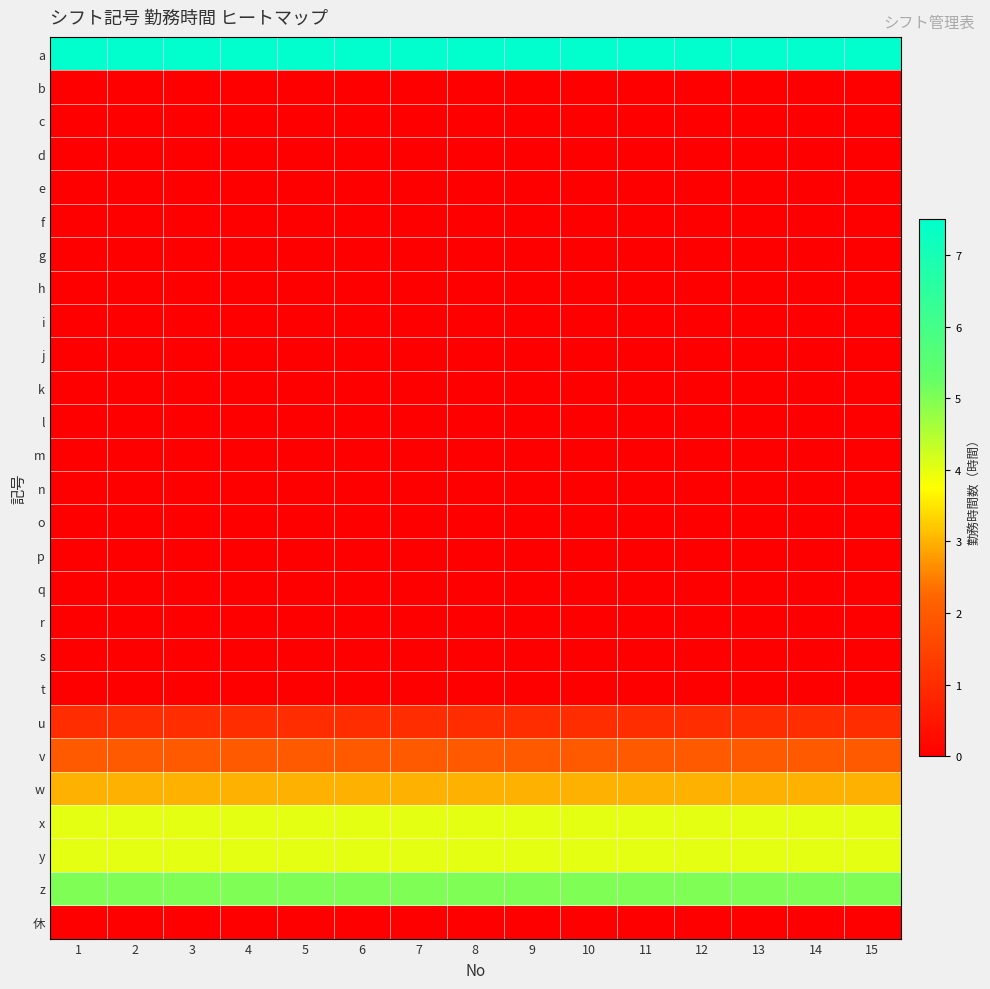

Reading left to right, extract all data points from this chart.

a: 1=7.5	2=7.5	3=7.5	4=7.5	5=7.5	6=7.5	7=7.5	8=7.5	9=7.5	10=7.5	11=7.5	12=7.5	13=7.5	14=7.5	15=7.5
b: 1=0.0	2=0.0	3=0.0	4=0.0	5=0.0	6=0.0	7=0.0	8=0.0	9=0.0	10=0.0	11=0.0	12=0.0	13=0.0	14=0.0	15=0.0
c: 1=0.0	2=0.0	3=0.0	4=0.0	5=0.0	6=0.0	7=0.0	8=0.0	9=0.0	10=0.0	11=0.0	12=0.0	13=0.0	14=0.0	15=0.0
d: 1=0.0	2=0.0	3=0.0	4=0.0	5=0.0	6=0.0	7=0.0	8=0.0	9=0.0	10=0.0	11=0.0	12=0.0	13=0.0	14=0.0	15=0.0
e: 1=0.0	2=0.0	3=0.0	4=0.0	5=0.0	6=0.0	7=0.0	8=0.0	9=0.0	10=0.0	11=0.0	12=0.0	13=0.0	14=0.0	15=0.0
f: 1=0.0	2=0.0	3=0.0	4=0.0	5=0.0	6=0.0	7=0.0	8=0.0	9=0.0	10=0.0	11=0.0	12=0.0	13=0.0	14=0.0	15=0.0
g: 1=0.0	2=0.0	3=0.0	4=0.0	5=0.0	6=0.0	7=0.0	8=0.0	9=0.0	10=0.0	11=0.0	12=0.0	13=0.0	14=0.0	15=0.0
h: 1=0.0	2=0.0	3=0.0	4=0.0	5=0.0	6=0.0	7=0.0	8=0.0	9=0.0	10=0.0	11=0.0	12=0.0	13=0.0	14=0.0	15=0.0
i: 1=0.0	2=0.0	3=0.0	4=0.0	5=0.0	6=0.0	7=0.0	8=0.0	9=0.0	10=0.0	11=0.0	12=0.0	13=0.0	14=0.0	15=0.0
j: 1=0.0	2=0.0	3=0.0	4=0.0	5=0.0	6=0.0	7=0.0	8=0.0	9=0.0	10=0.0	11=0.0	12=0.0	13=0.0	14=0.0	15=0.0
k: 1=0.0	2=0.0	3=0.0	4=0.0	5=0.0	6=0.0	7=0.0	8=0.0	9=0.0	10=0.0	11=0.0	12=0.0	13=0.0	14=0.0	15=0.0
l: 1=0.0	2=0.0	3=0.0	4=0.0	5=0.0	6=0.0	7=0.0	8=0.0	9=0.0	10=0.0	11=0.0	12=0.0	13=0.0	14=0.0	15=0.0
m: 1=0.0	2=0.0	3=0.0	4=0.0	5=0.0	6=0.0	7=0.0	8=0.0	9=0.0	10=0.0	11=0.0	12=0.0	13=0.0	14=0.0	15=0.0
n: 1=0.0	2=0.0	3=0.0	4=0.0	5=0.0	6=0.0	7=0.0	8=0.0	9=0.0	10=0.0	11=0.0	12=0.0	13=0.0	14=0.0	15=0.0
o: 1=0.0	2=0.0	3=0.0	4=0.0	5=0.0	6=0.0	7=0.0	8=0.0	9=0.0	10=0.0	11=0.0	12=0.0	13=0.0	14=0.0	15=0.0
p: 1=0.0	2=0.0	3=0.0	4=0.0	5=0.0	6=0.0	7=0.0	8=0.0	9=0.0	10=0.0	11=0.0	12=0.0	13=0.0	14=0.0	15=0.0
q: 1=0.0	2=0.0	3=0.0	4=0.0	5=0.0	6=0.0	7=0.0	8=0.0	9=0.0	10=0.0	11=0.0	12=0.0	13=0.0	14=0.0	15=0.0
r: 1=0.0	2=0.0	3=0.0	4=0.0	5=0.0	6=0.0	7=0.0	8=0.0	9=0.0	10=0.0	11=0.0	12=0.0	13=0.0	14=0.0	15=0.0
s: 1=0.0	2=0.0	3=0.0	4=0.0	5=0.0	6=0.0	7=0.0	8=0.0	9=0.0	10=0.0	11=0.0	12=0.0	13=0.0	14=0.0	15=0.0
t: 1=0.0	2=0.0	3=0.0	4=0.0	5=0.0	6=0.0	7=0.0	8=0.0	9=0.0	10=0.0	11=0.0	12=0.0	13=0.0	14=0.0	15=0.0
u: 1=1.0	2=1.0	3=1.0	4=1.0	5=1.0	6=1.0	7=1.0	8=1.0	9=1.0	10=1.0	11=1.0	12=1.0	13=1.0	14=1.0	15=1.0
v: 1=2.0	2=2.0	3=2.0	4=2.0	5=2.0	6=2.0	7=2.0	8=2.0	9=2.0	10=2.0	11=2.0	12=2.0	13=2.0	14=2.0	15=2.0
w: 1=3.0	2=3.0	3=3.0	4=3.0	5=3.0	6=3.0	7=3.0	8=3.0	9=3.0	10=3.0	11=3.0	12=3.0	13=3.0	14=3.0	15=3.0
x: 1=4.0	2=4.0	3=4.0	4=4.0	5=4.0	6=4.0	7=4.0	8=4.0	9=4.0	10=4.0	11=4.0	12=4.0	13=4.0	14=4.0	15=4.0
y: 1=4.0	2=4.0	3=4.0	4=4.0	5=4.0	6=4.0	7=4.0	8=4.0	9=4.0	10=4.0	11=4.0	12=4.0	13=4.0	14=4.0	15=4.0
z: 1=5.0	2=5.0	3=5.0	4=5.0	5=5.0	6=5.0	7=5.0	8=5.0	9=5.0	10=5.0	11=5.0	12=5.0	13=5.0	14=5.0	15=5.0
休: 1=0.0	2=0.0	3=0.0	4=0.0	5=0.0	6=0.0	7=0.0	8=0.0	9=0.0	10=0.0	11=0.0	12=0.0	13=0.0	14=0.0	15=0.0